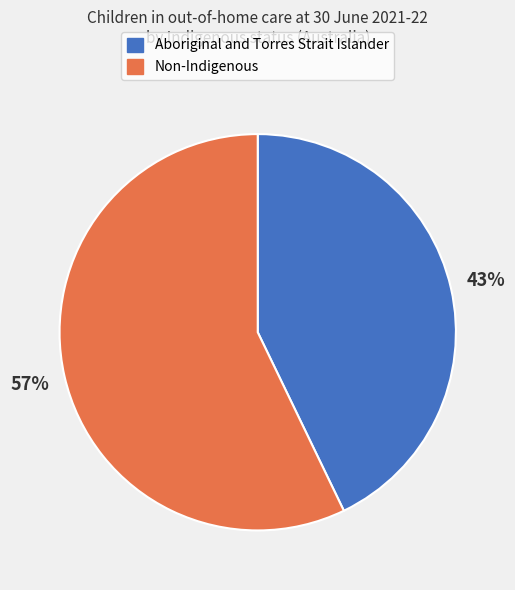

Rank the categories by value from highest to lowest.

Non-Indigenous, Aboriginal and Torres Strait Islander